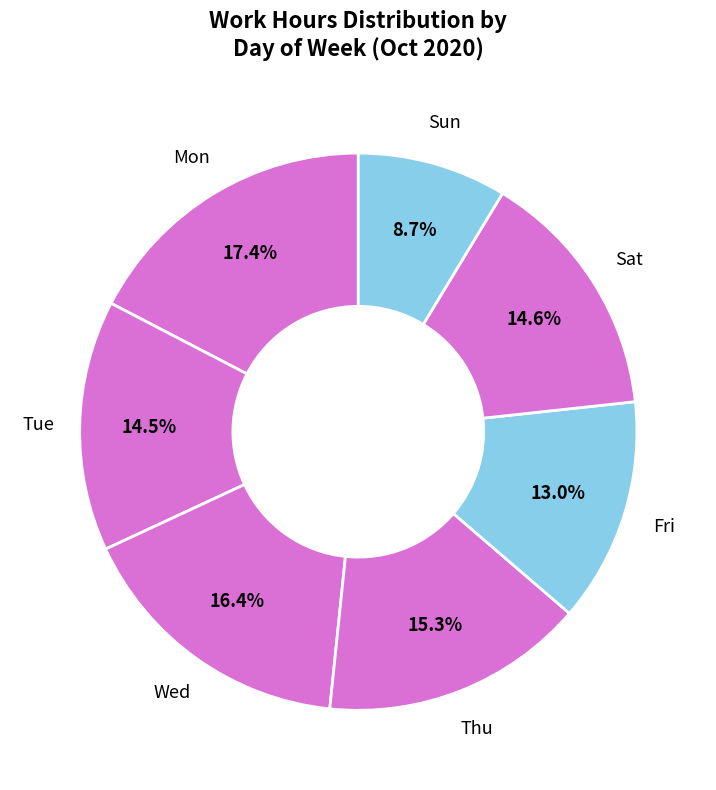

Is there any slice that represents more than half of the pie?

No